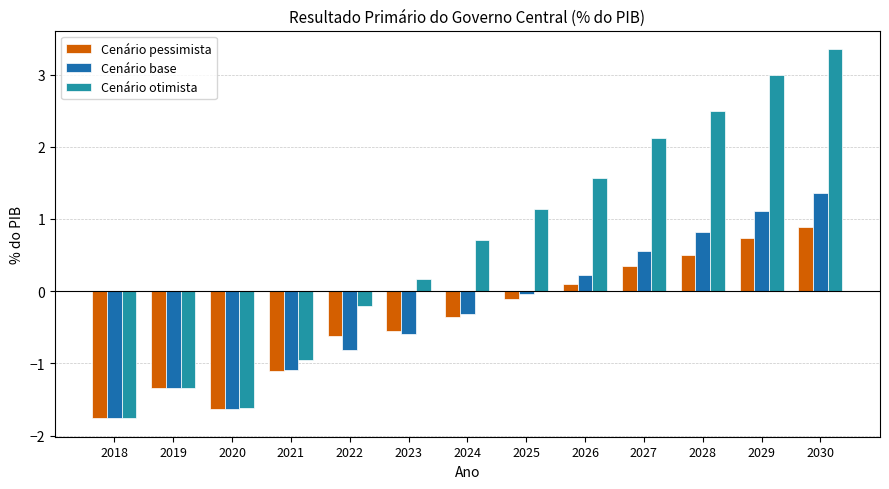

How many groups of bars are there?

13